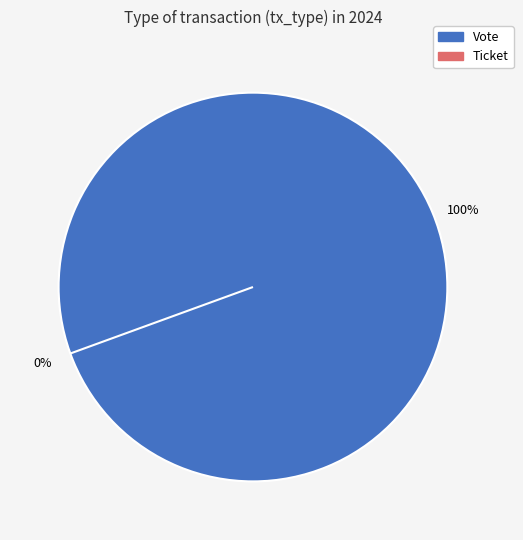

What is the total percentage of Vote and Ticket?

100.0%